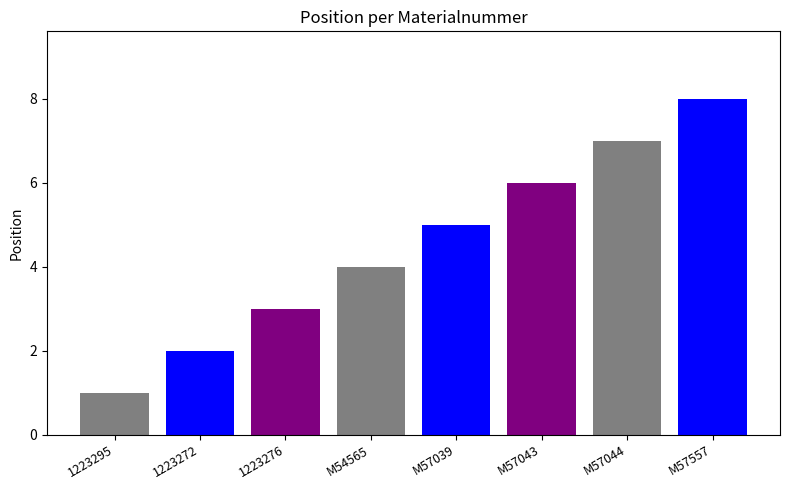

Where is the data nearest to the value 4?

M54565